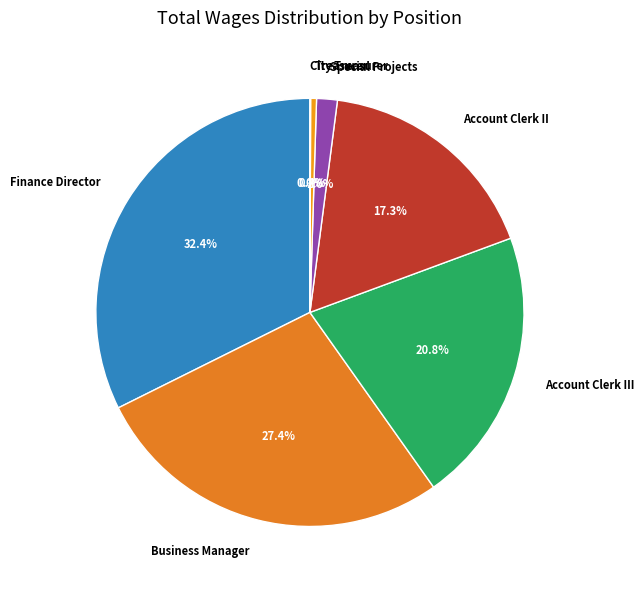

What is the ratio of the value at Business Manager to the value at Account Clerk II?

1.6